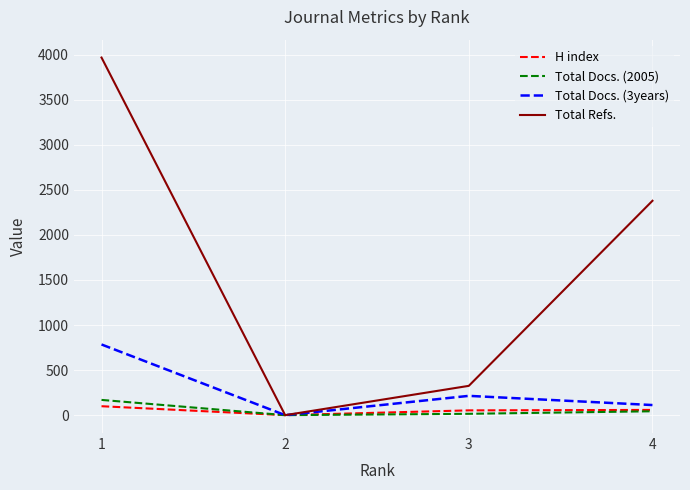

How many series are shown in this chart?

4